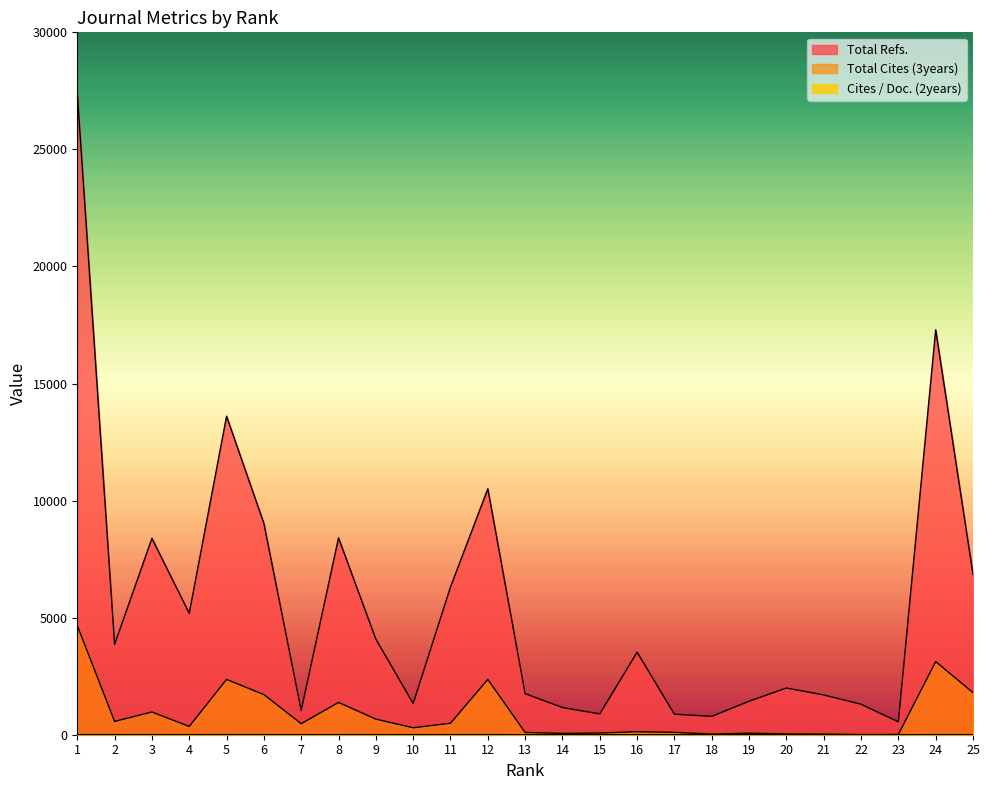

What is the value of the Total Cites (3years) point at the 6th from the left?

1716.0